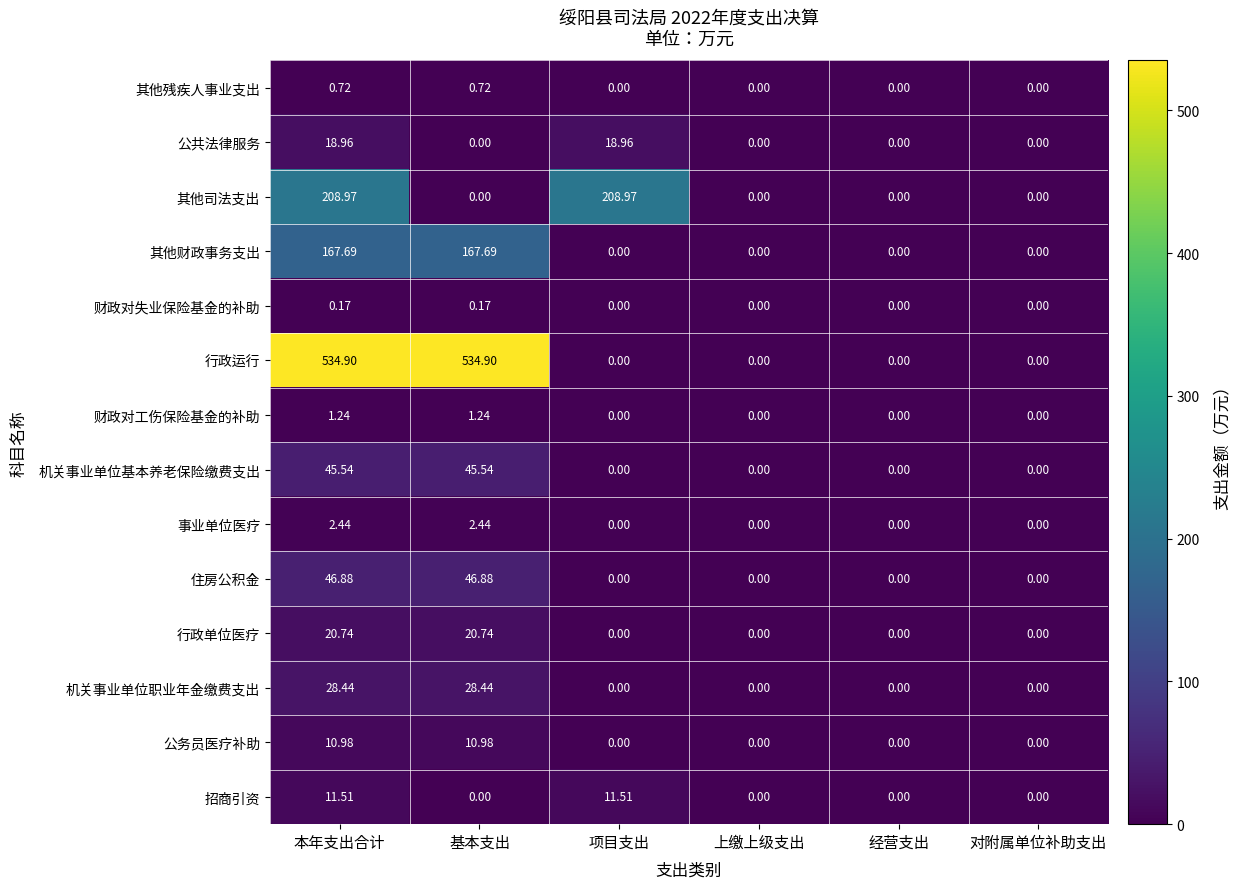

Rank the series by their maximum value, from highest to lowest.

行政运行, 其他司法支出, 其他财政事务支出, 住房公积金, 机关事业单位基本养老保险缴费支出, 机关事业单位职业年金缴费支出, 行政单位医疗, 公共法律服务, 招商引资, 公务员医疗补助, 事业单位医疗, 财政对工伤保险基金的补助, 其他残疾人事业支出, 财政对失业保险基金的补助